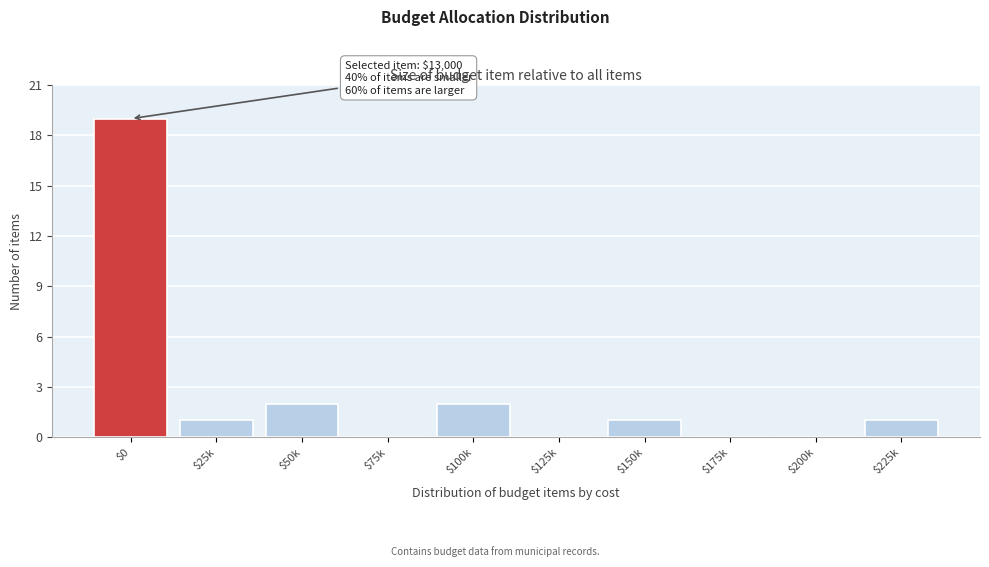

The chart shows a value of 3 at $100k. True or false?

False